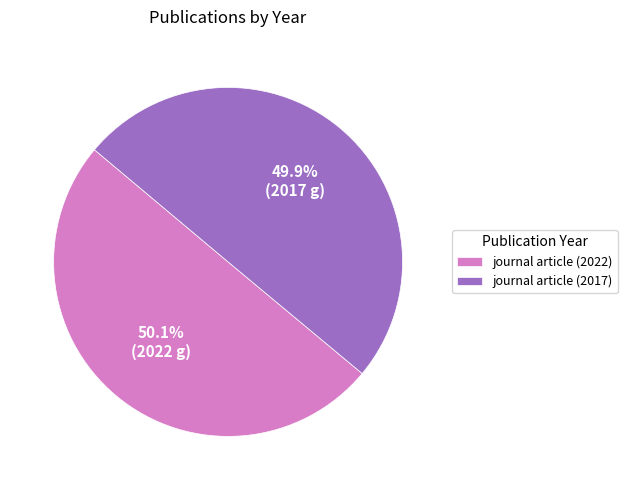

Is it true that journal article (2017) is 50% of the pie?

True